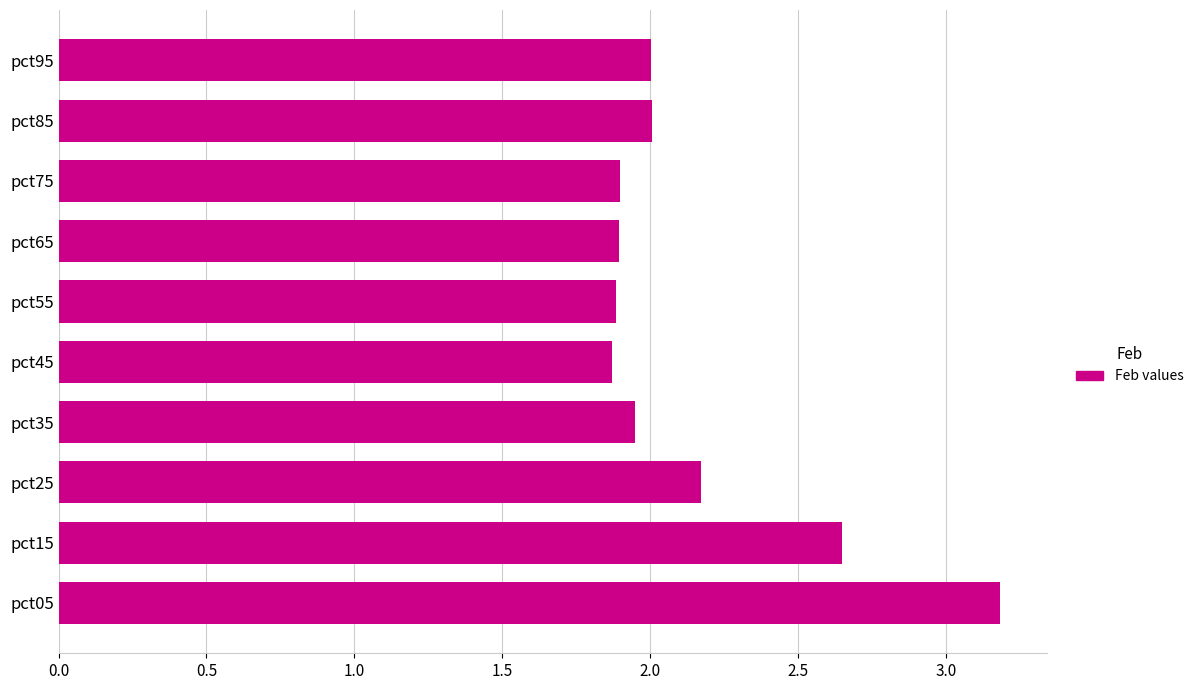

Is it true that the value at pct75 is 0.8?

False